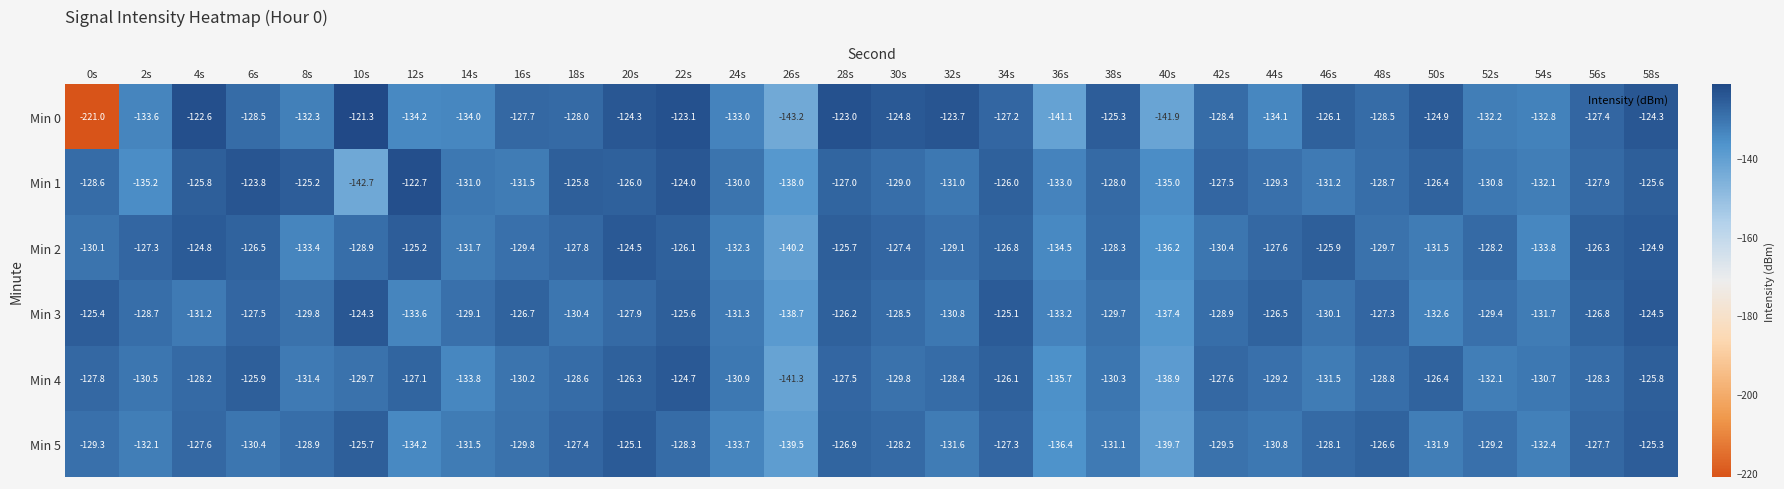

At which category does the chart reach its peak across all series?

10s